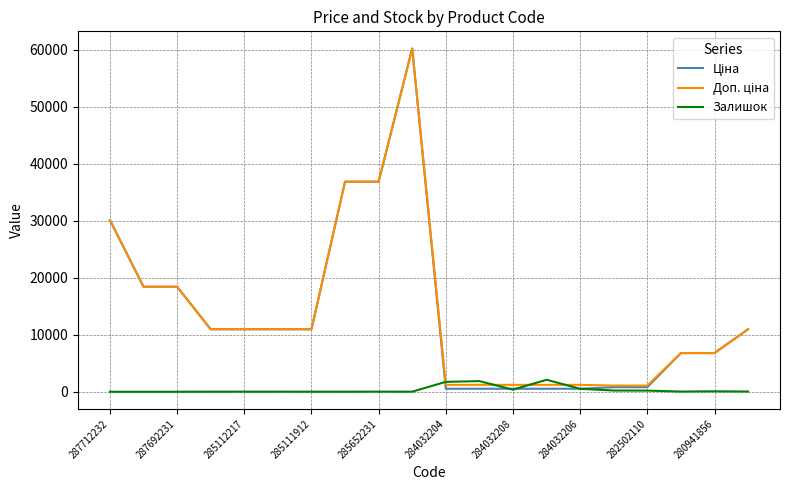

What is the greatest value displayed?

60205.6